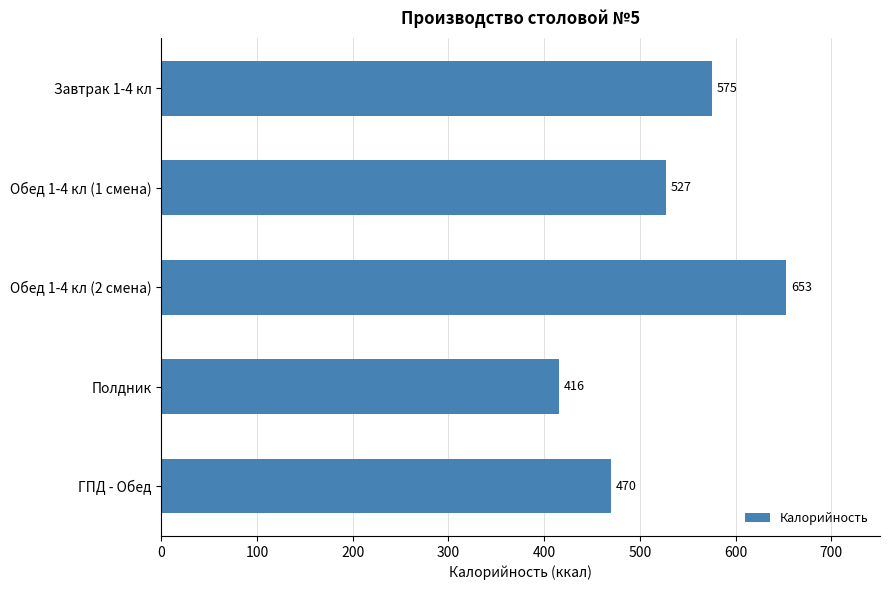

Reading bottom to top, transcribe all the data shown in this chart.

ГПД - Обед=470	Полдник=416	Обед 1-4 кл (2 смена)=653	Обед 1-4 кл (1 смена)=527	Завтрак 1-4 кл=575